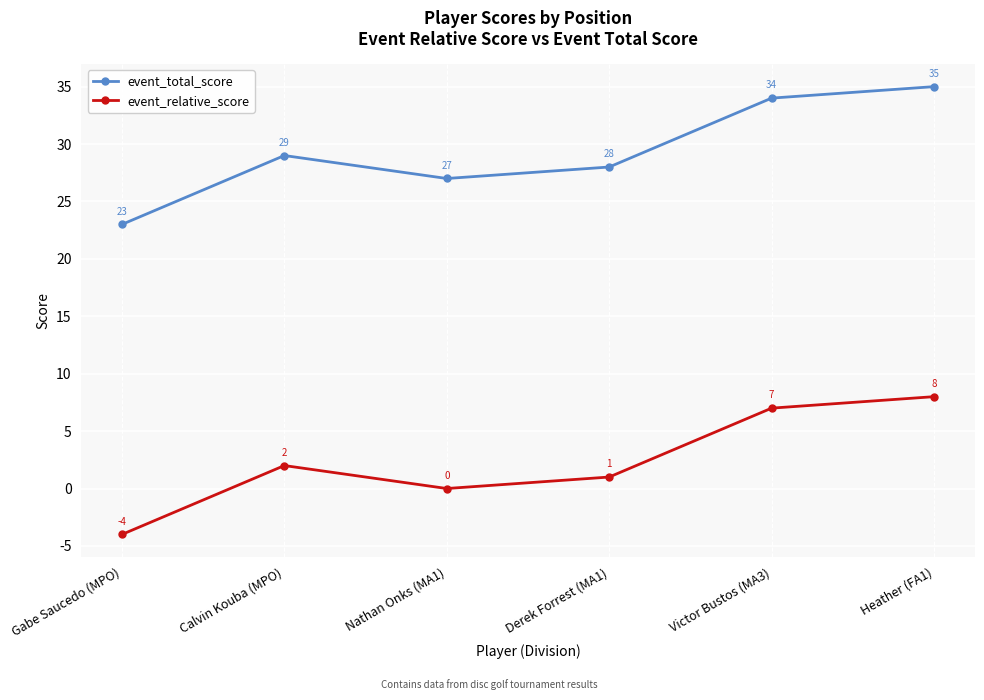

What is the sum of the event_total_score values at Heather (FA1) and Nathan Onks (MA1)?

62